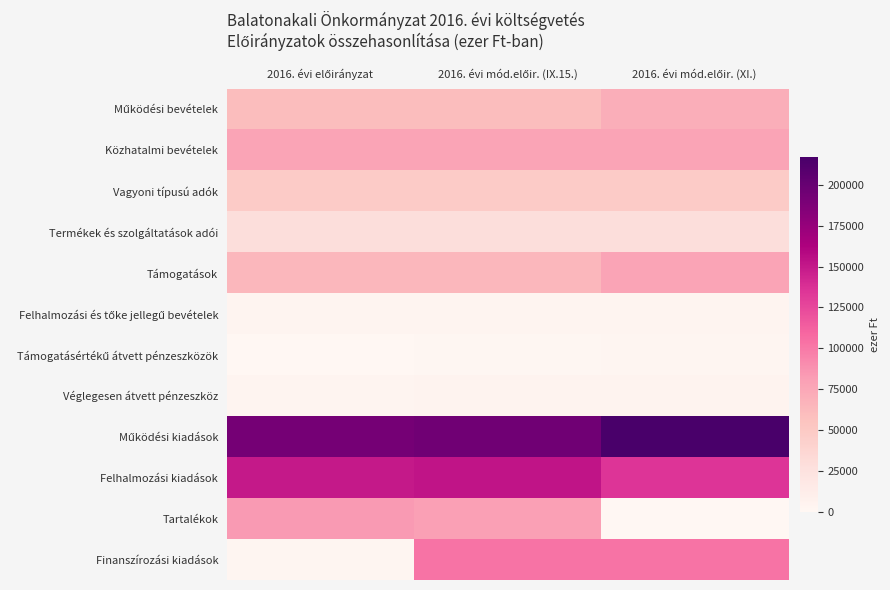

How many data points does each series have?

3